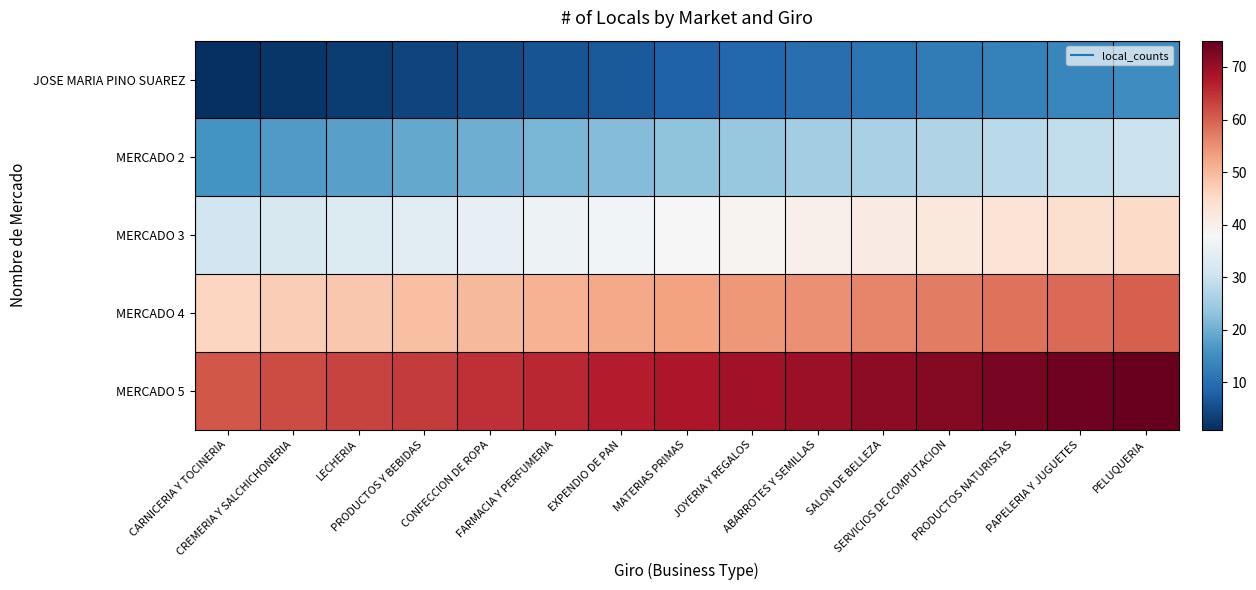

At how many categories does at least one series exceed 50?

15